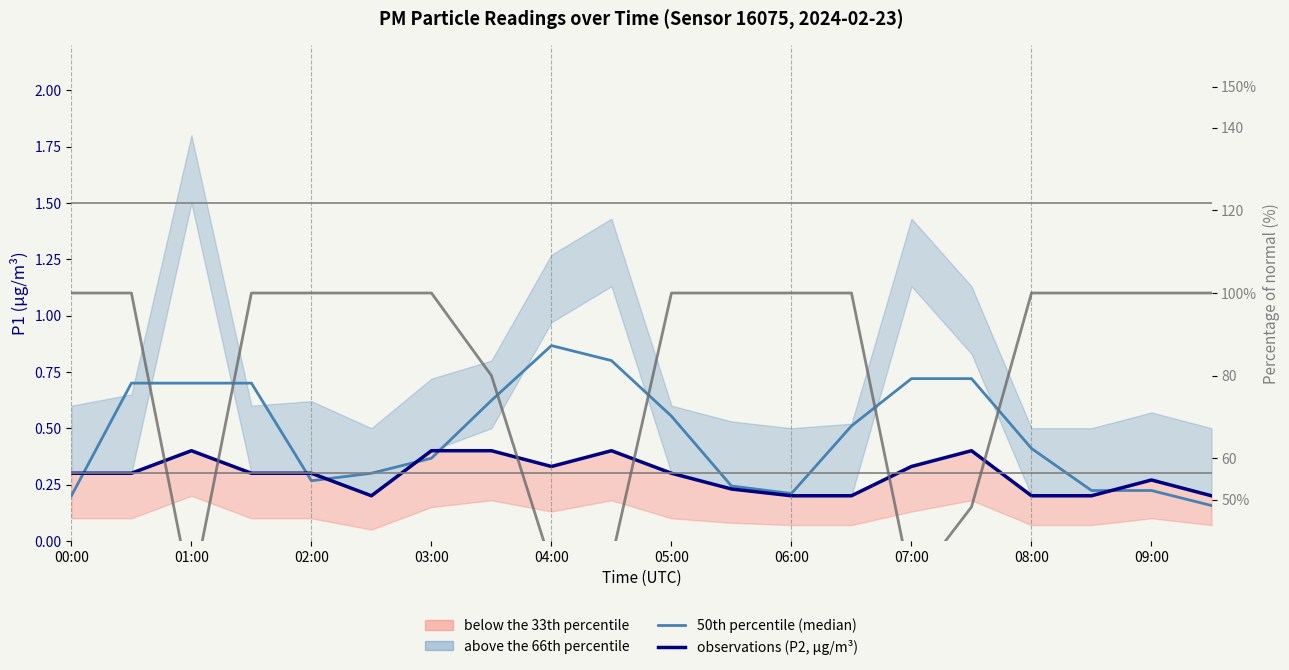

Is the value of observations (P2, µg/m³) at 05:00 greater than the value of P2/P1 ratio (%) at 01:00?

No